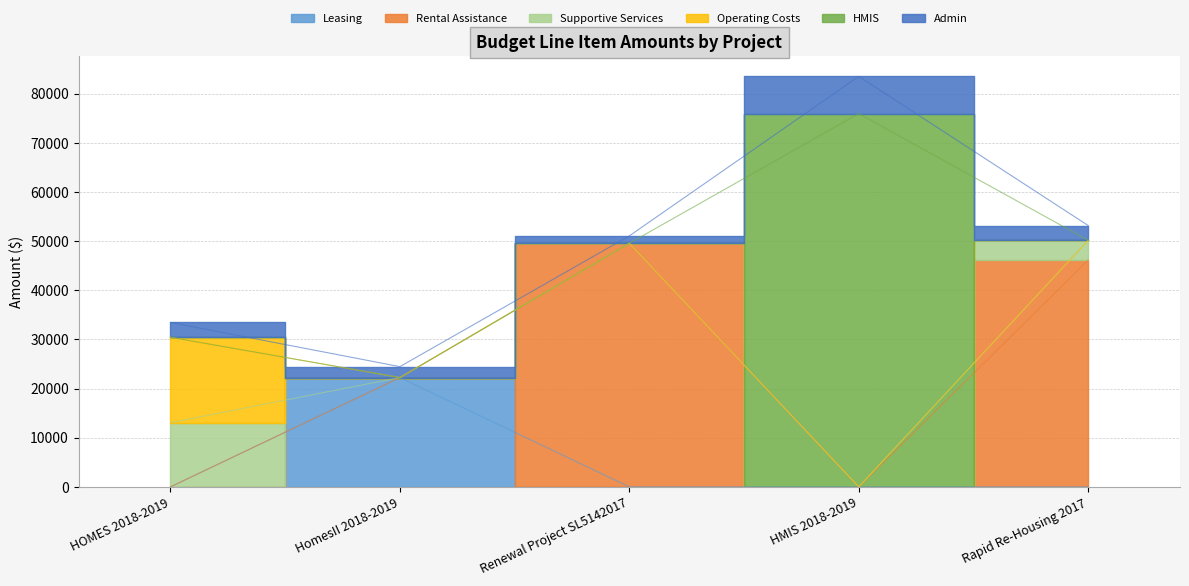

Which series has the largest total across all categories?

Rental Assistance